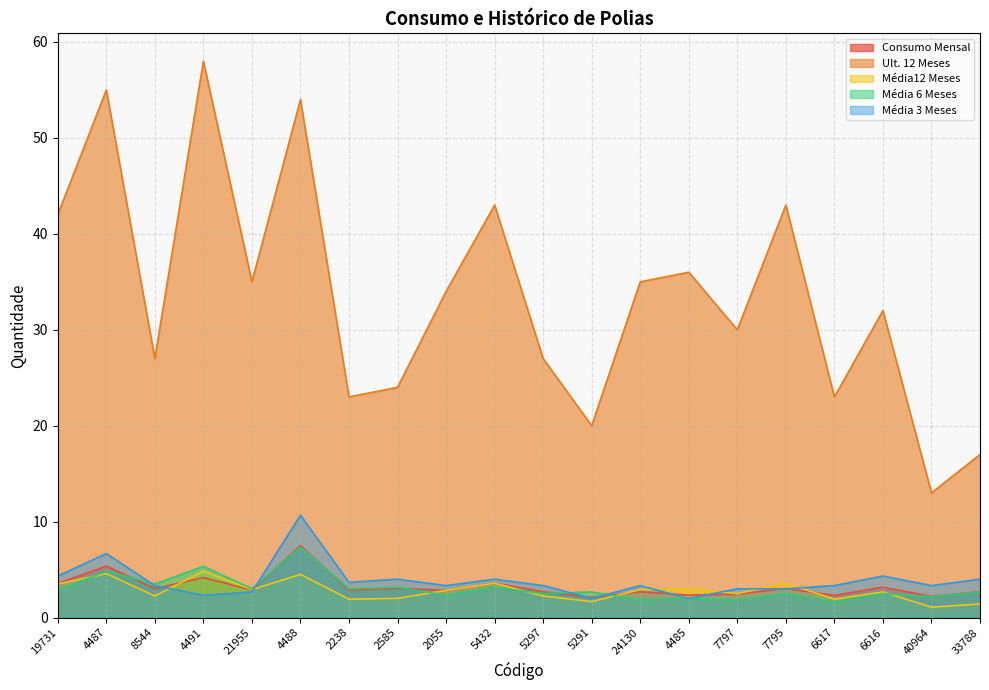

How many series are shown in this chart?

5